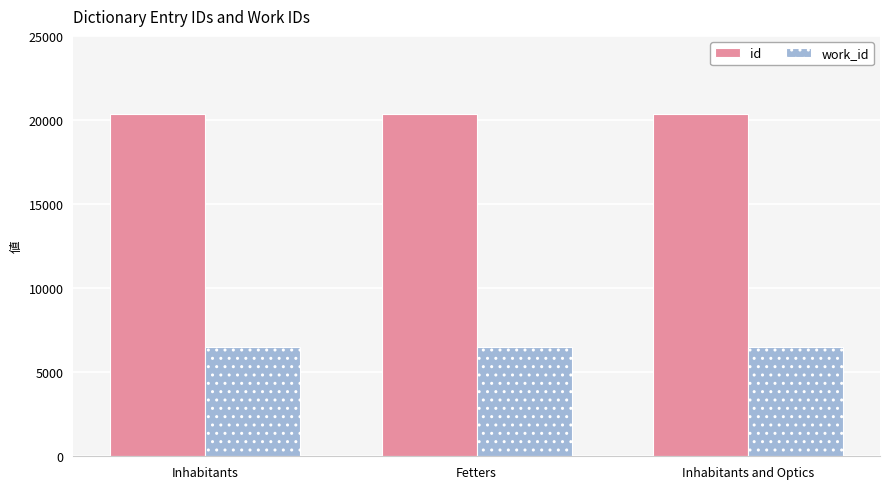

What is the label of the 2nd bar from the left?

Fetters